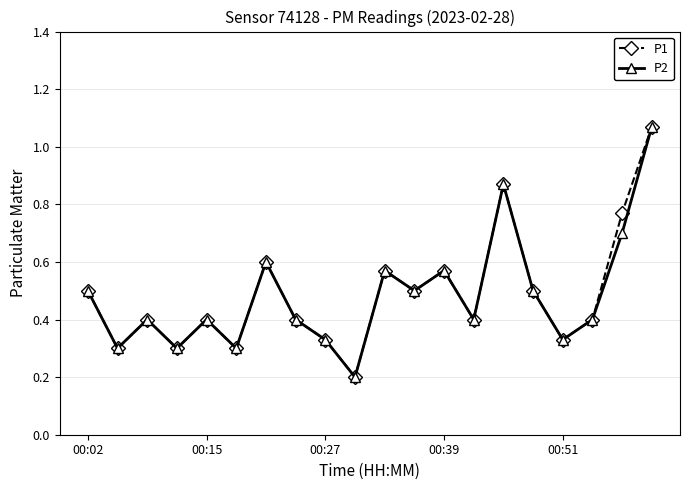

At how many categories does at least one series exceed 0?

20